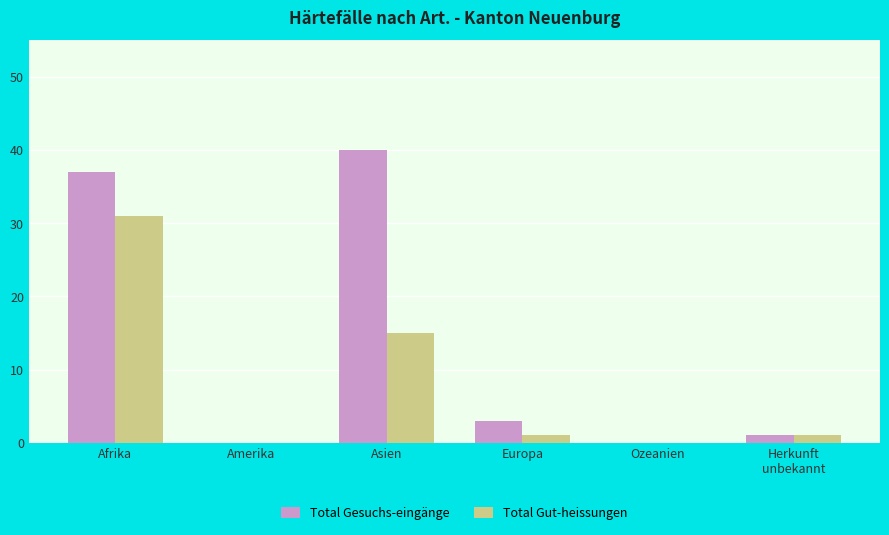

The Total Gut-heissungen series shows 1 at Europa. True or false?

True